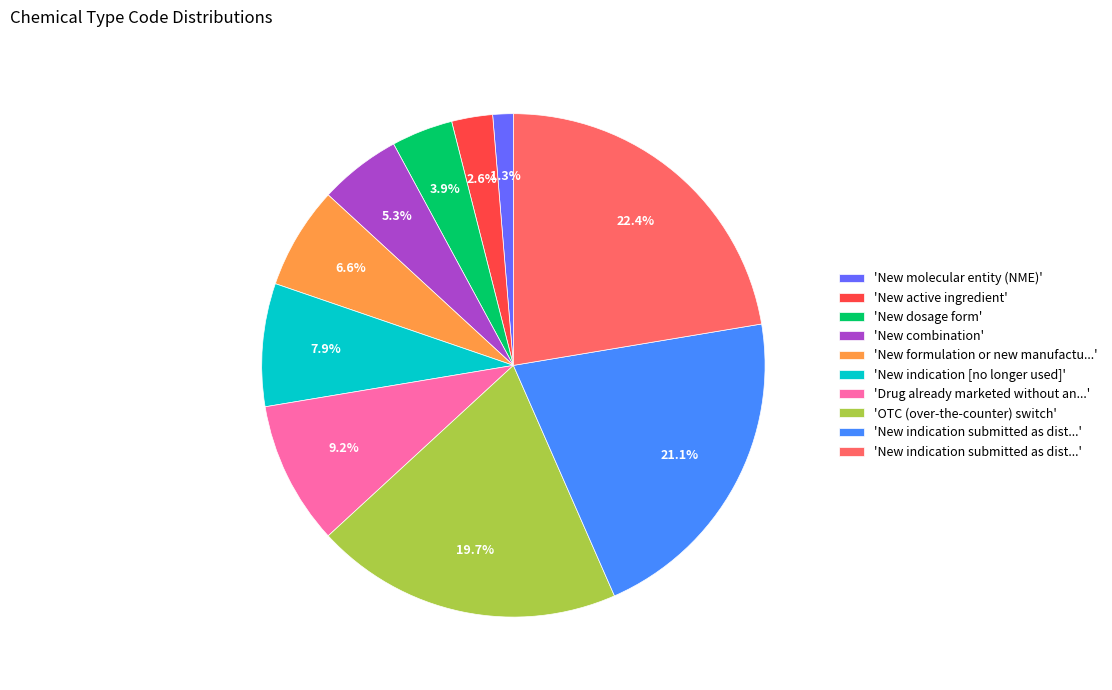

Is there a majority slice in this chart?

No